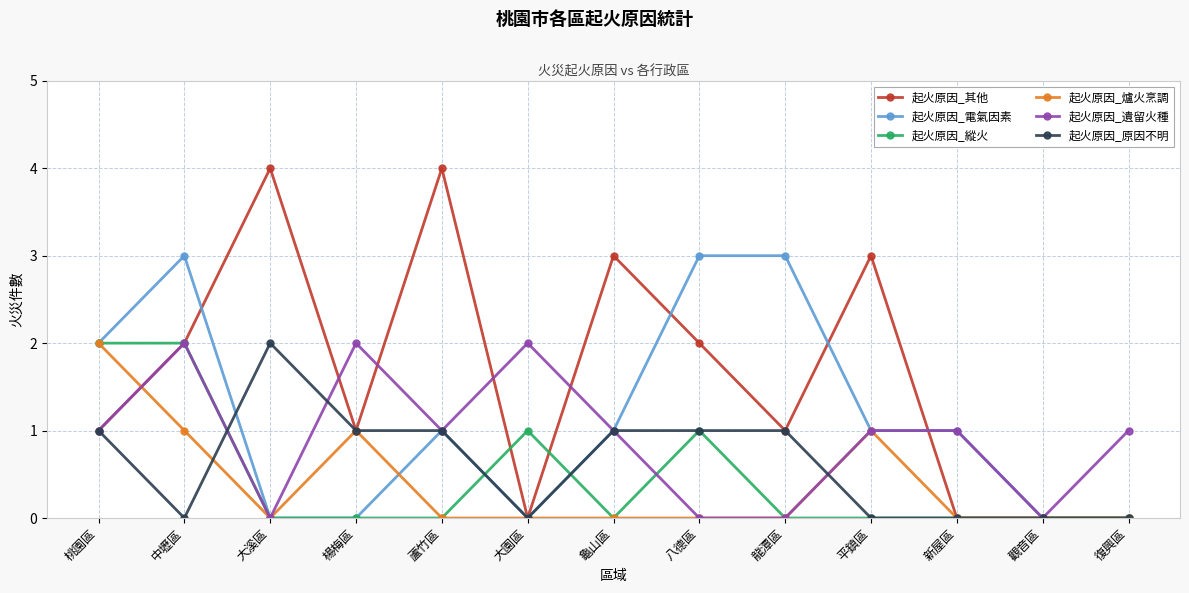

True or false: 起火原因_爐火烹調 has more than 1 points higher than both neighbors.

True